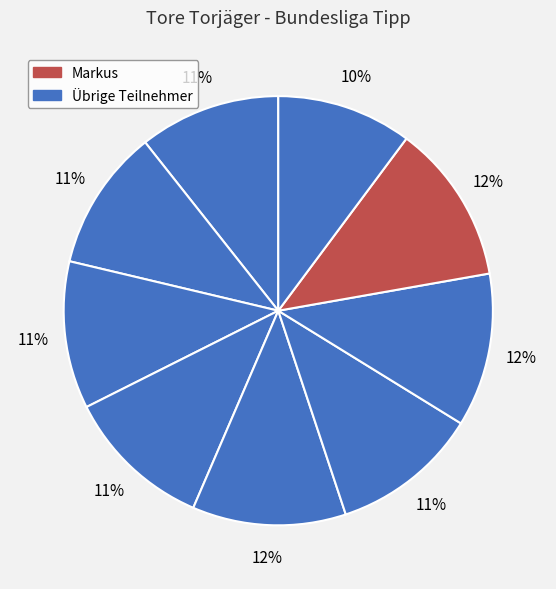

How many slices are in this pie chart?

9